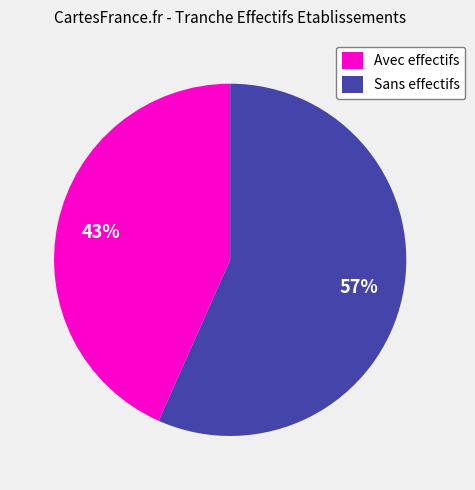

What is the ratio of the value at Avec effectifs to the value at Sans effectifs?

0.8